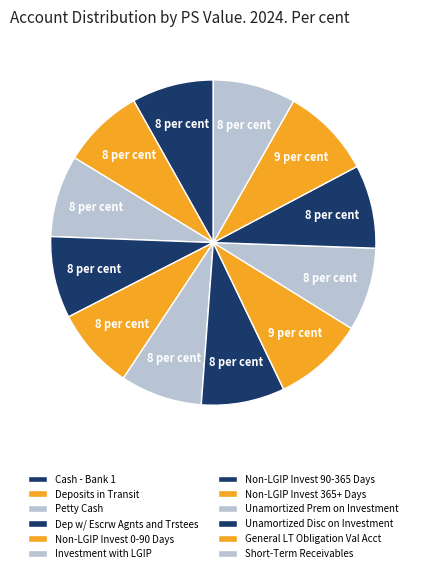

How many slices are in this pie chart?

12